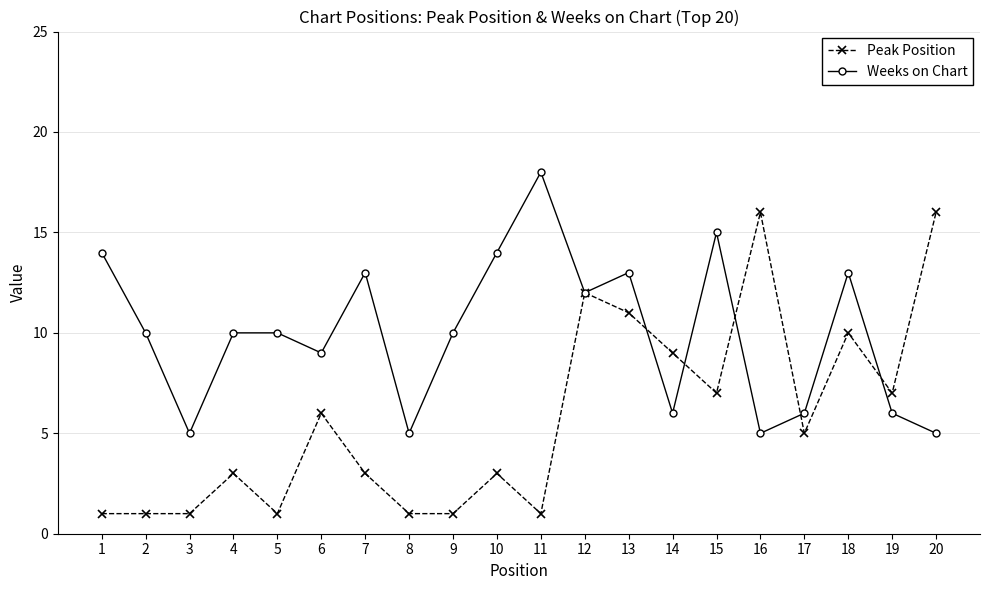

In Weeks on Chart, how many points are lower than both neighbors (excluding endpoints)?

6